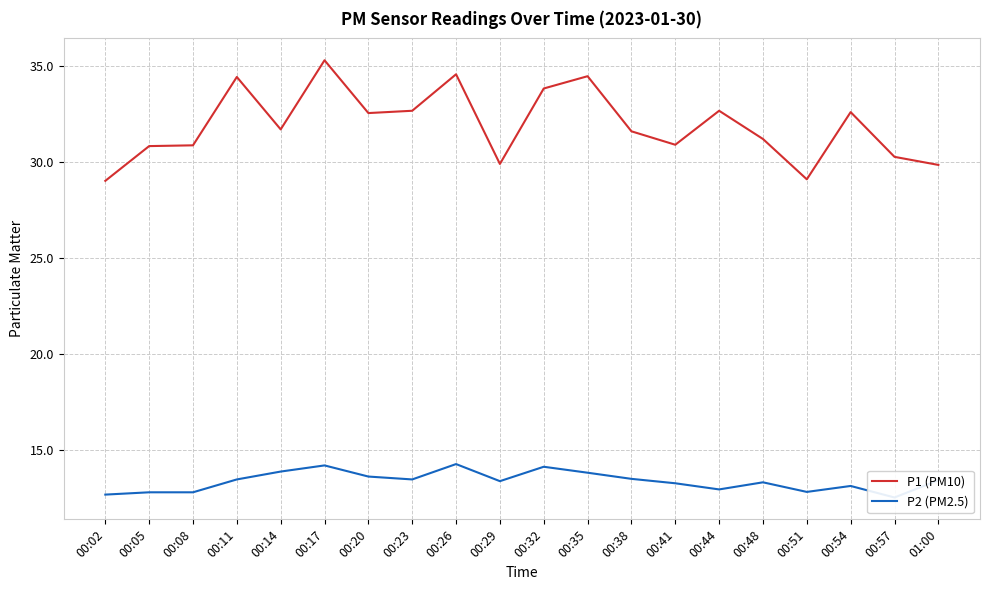

Rank the categories by P2 (PM2.5) value from highest to lowest.

00:26, 00:17, 00:32, 00:14, 00:35, 00:20, 00:38, 00:11, 00:23, 01:00, 00:29, 00:48, 00:41, 00:54, 00:44, 00:51, 00:05, 00:08, 00:02, 00:57